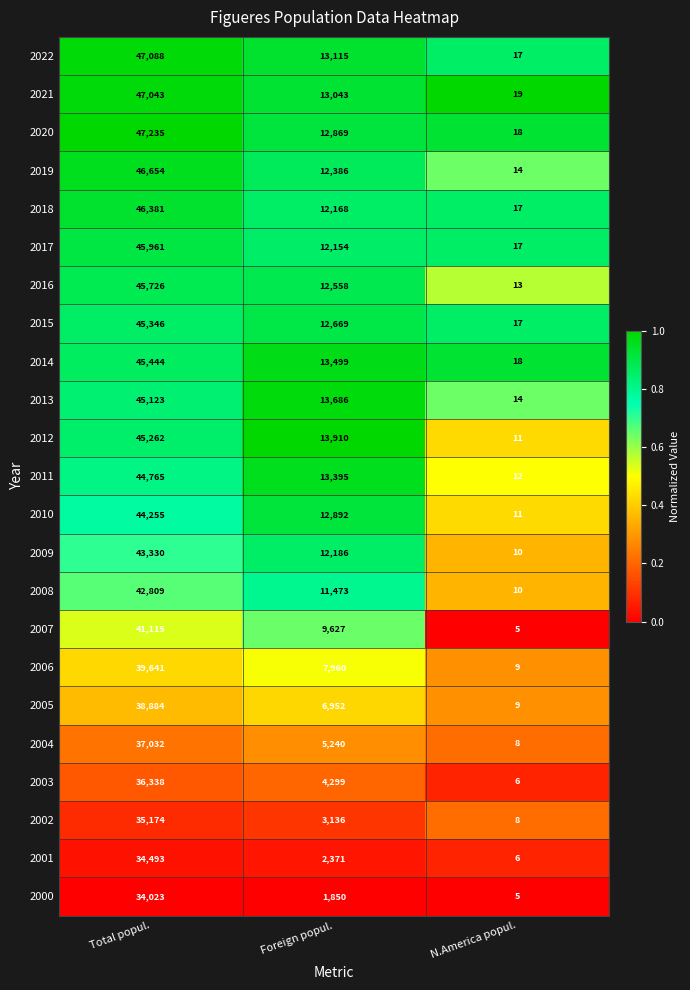

At which category is the sum across all series the highest?

Total popul.